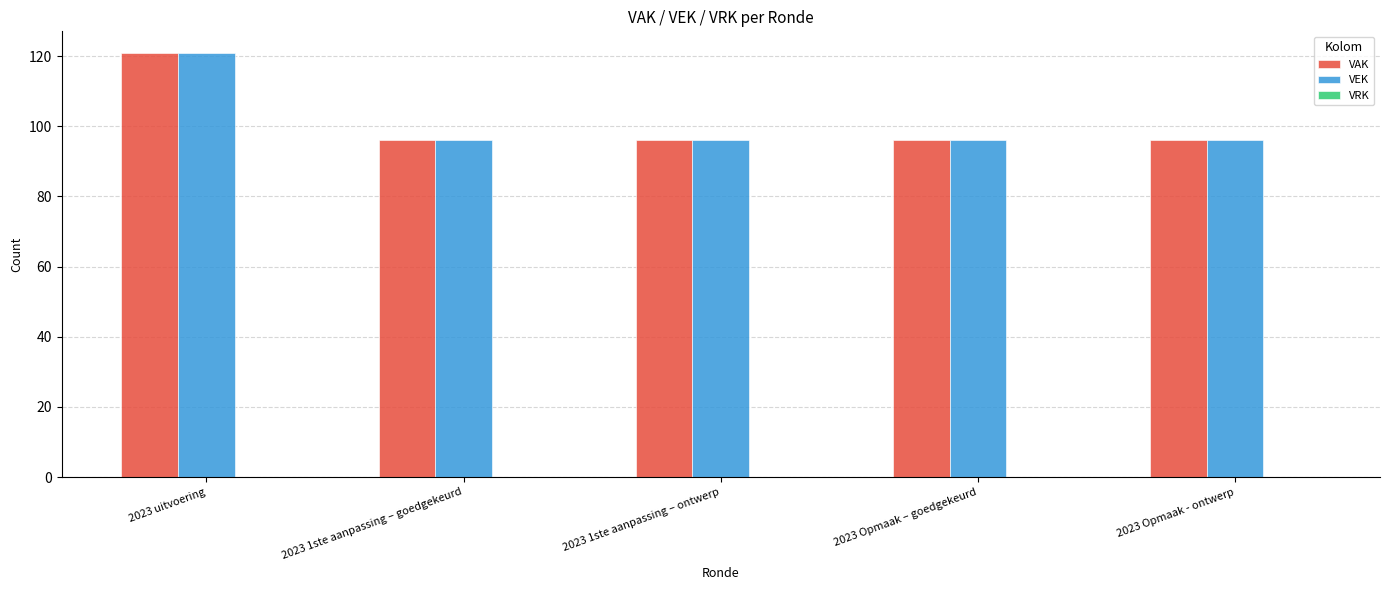

At how many categories does at least one series exceed 114?

1